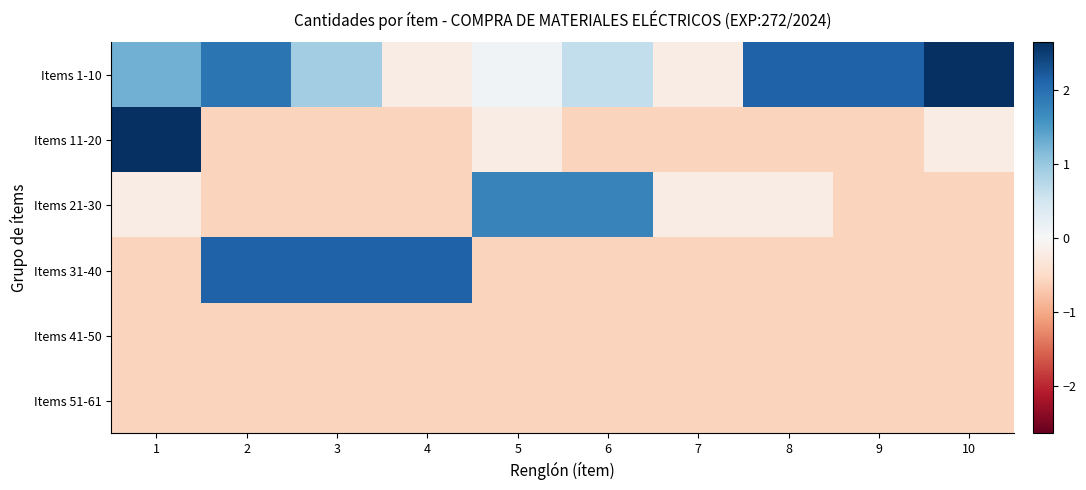

What is the total value across all series at 4?

-0.4